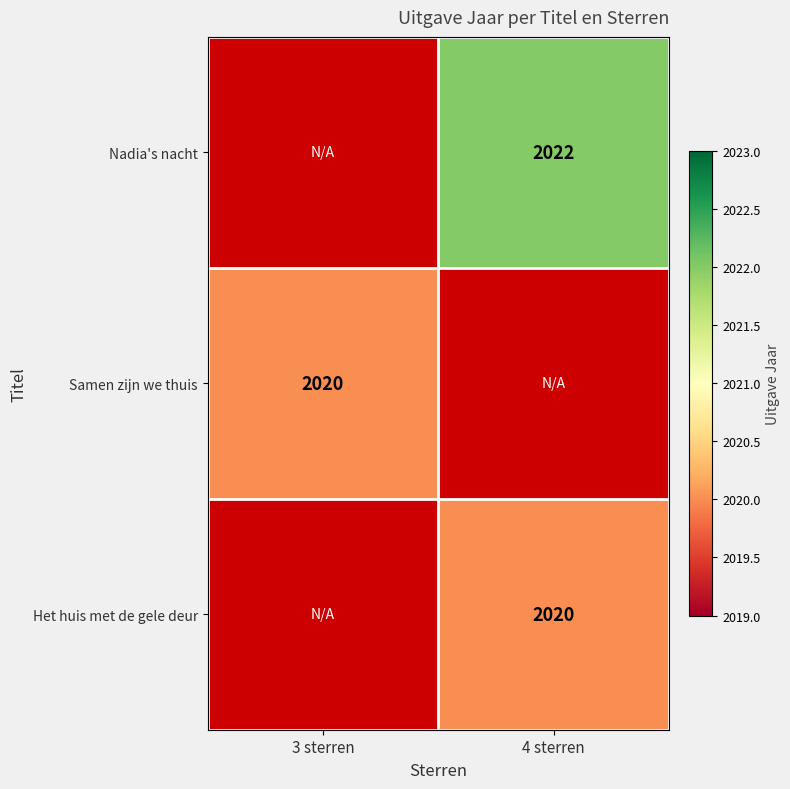

The Nadia's nacht series shows 649 at 4 sterren. True or false?

False